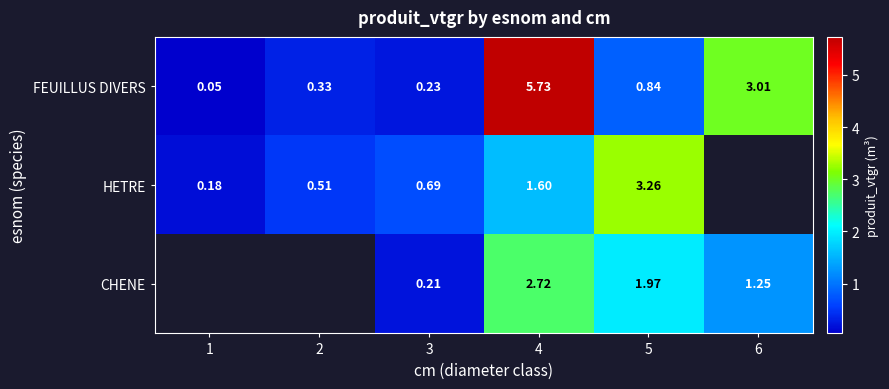

Which category has the lowest value in the FEUILLUS DIVERS series?

1